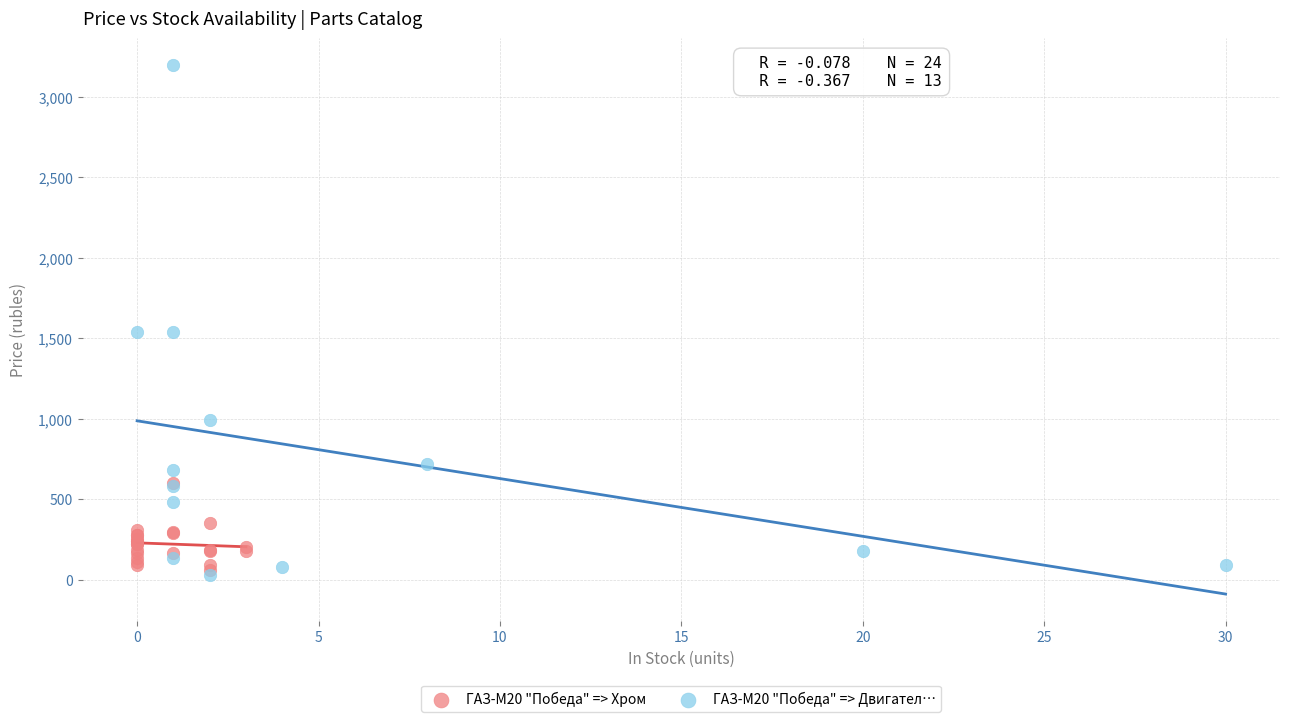

What are all the series names shown in the legend?

ГАЗ-М20 "Победа" => Хром, ГАЗ-М20 "Победа" => Двигател…